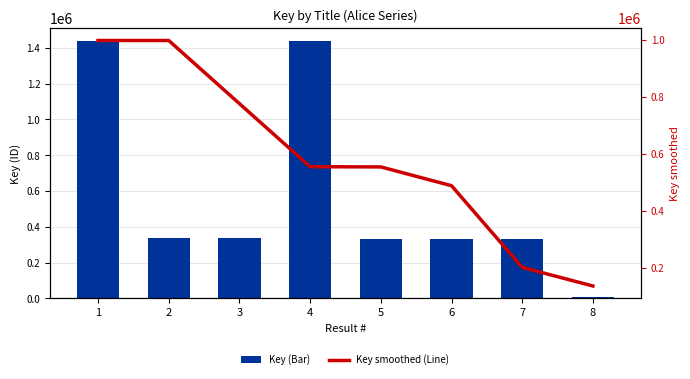

How many series are shown in this chart?

2